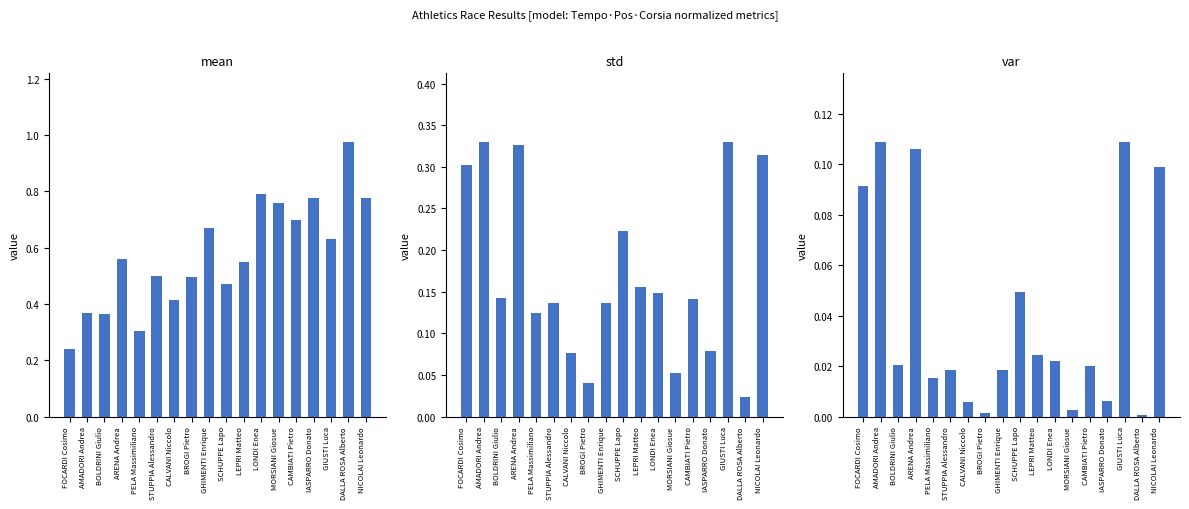

Which series has the largest range (max minus min)?

mean